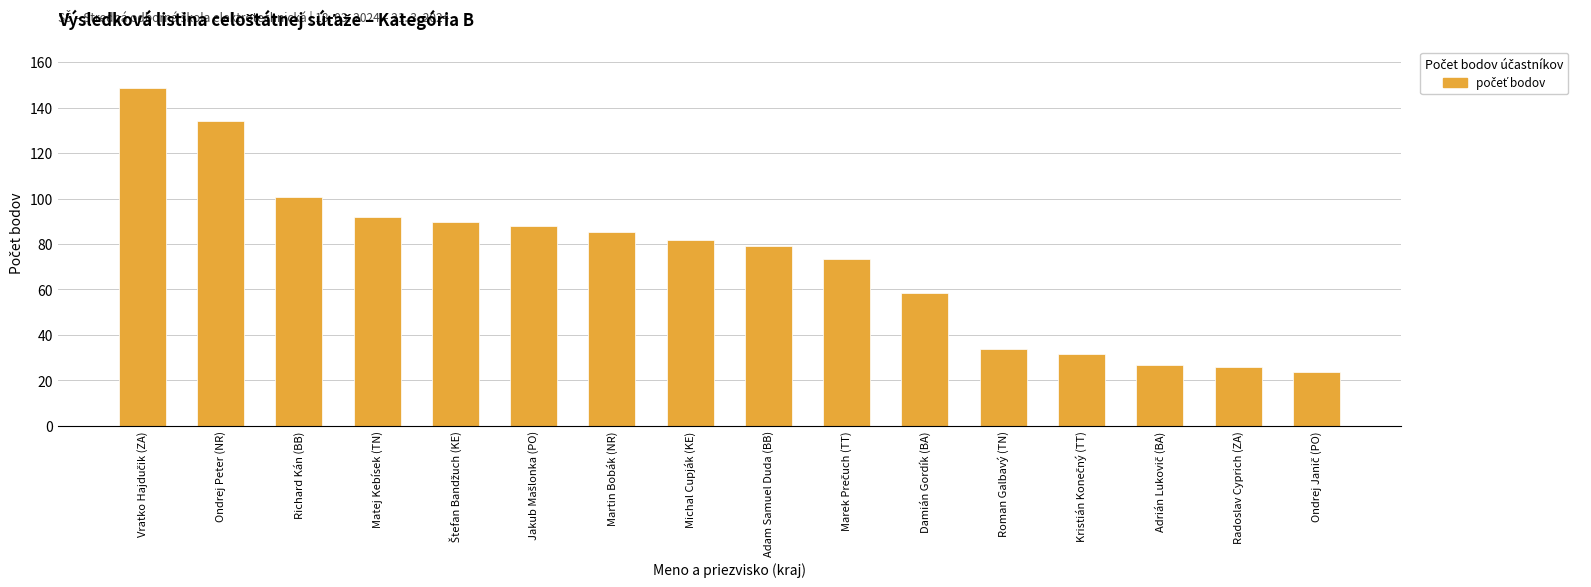

What is the average value?

73.2